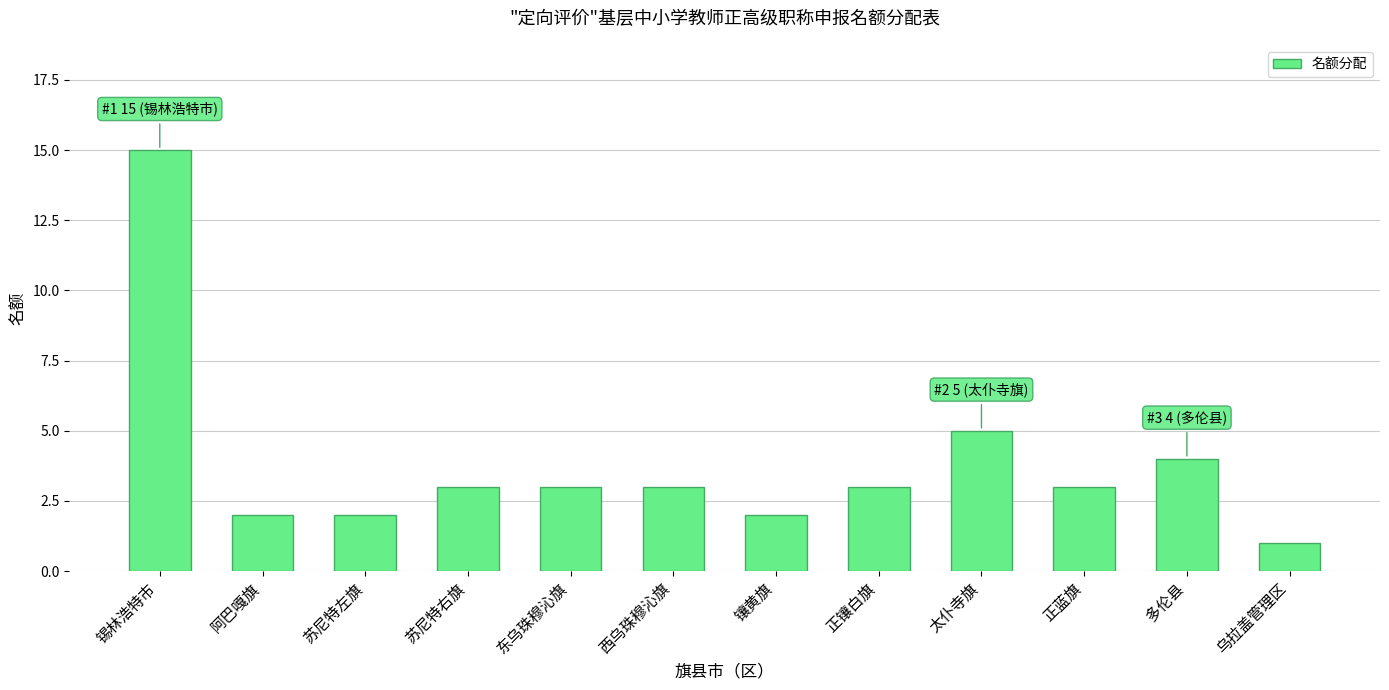

Approximately how many times larger is the value at 正蓝旗 compared to 乌拉盖管理区?

3.0